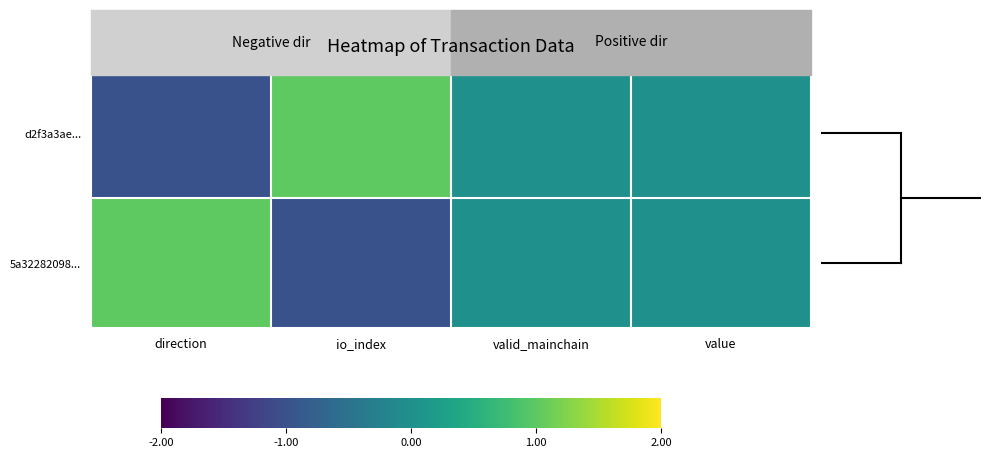

Which series changed the most between direction and value?

d2f3a3ae...